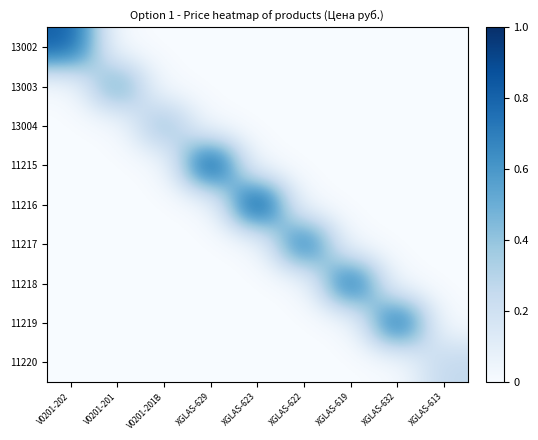

Between XGLAS-632 and XGLAS-619, which is larger?

XGLAS-632